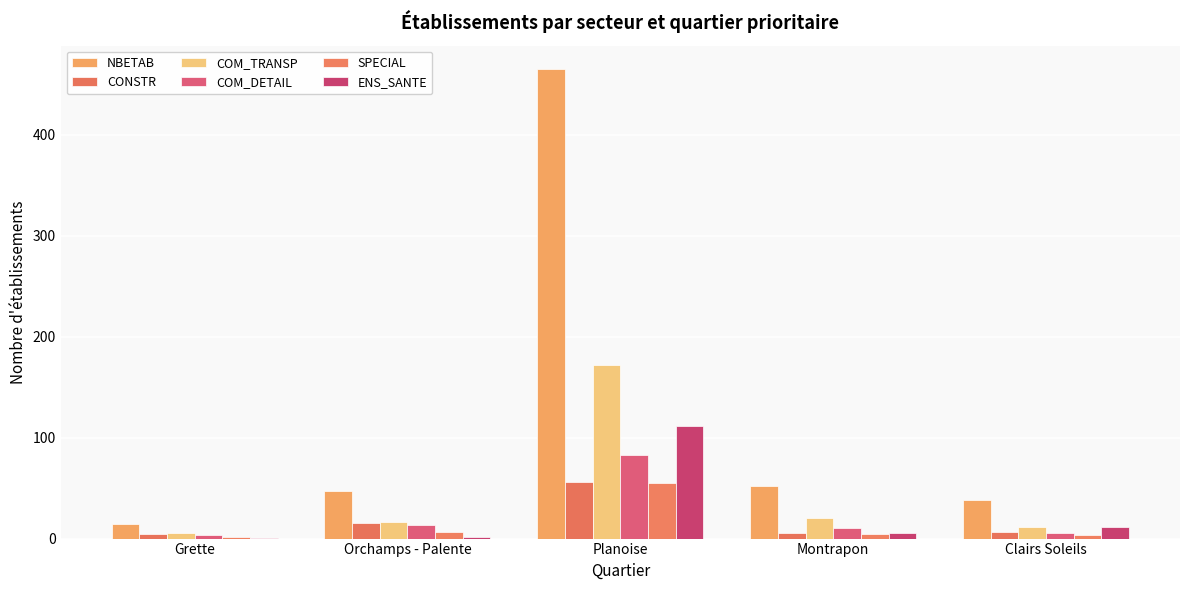

Reading right to left, list all the values displayed in this chart.

NBETAB: 38	52	465	47	14
CONSTR: 7	6	56	15	5
COM_TRANSP: 11	20	172	16	6
COM_DETAIL: 6	10	83	13	4
SPECIAL: 4	5	55	7	2
ENS_SANTE: 11	6	112	2	1